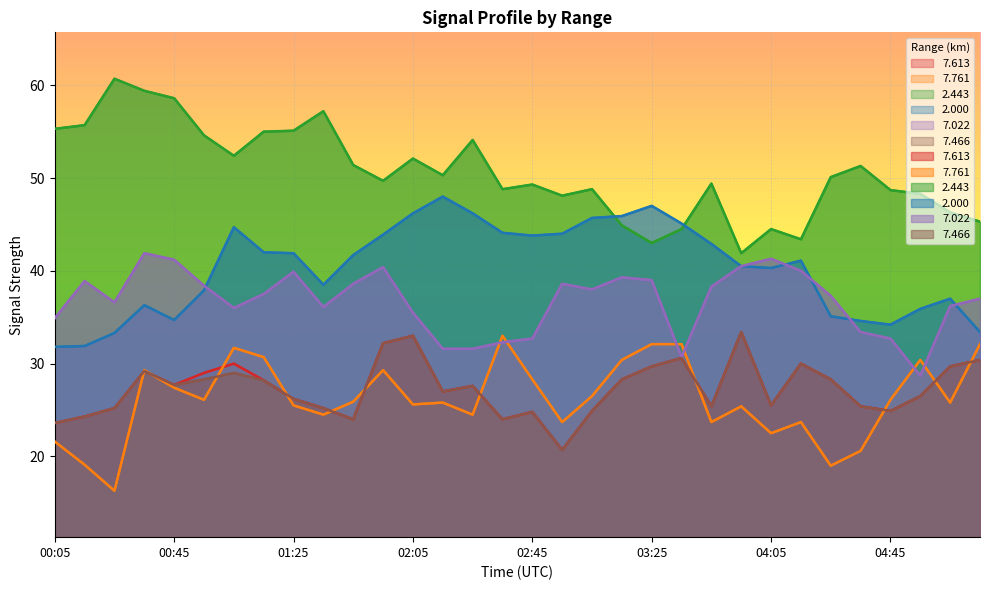

What is the total value across all series at 01:45?

205.6